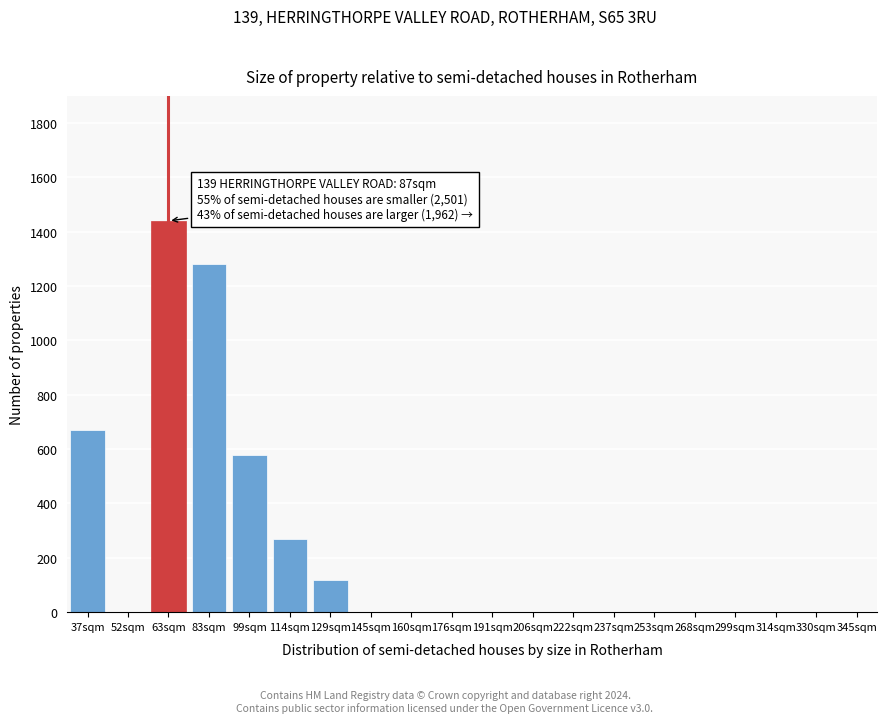

Reading right to left, extract all data points from this chart.

345sqm=0	330sqm=0	314sqm=0	299sqm=0	268sqm=0	253sqm=0	237sqm=0	222sqm=0	206sqm=0	191sqm=0	176sqm=0	160sqm=0	145sqm=0	129sqm=120	114sqm=270	99sqm=580	83sqm=1280	63sqm=1440	52sqm=0	37sqm=670